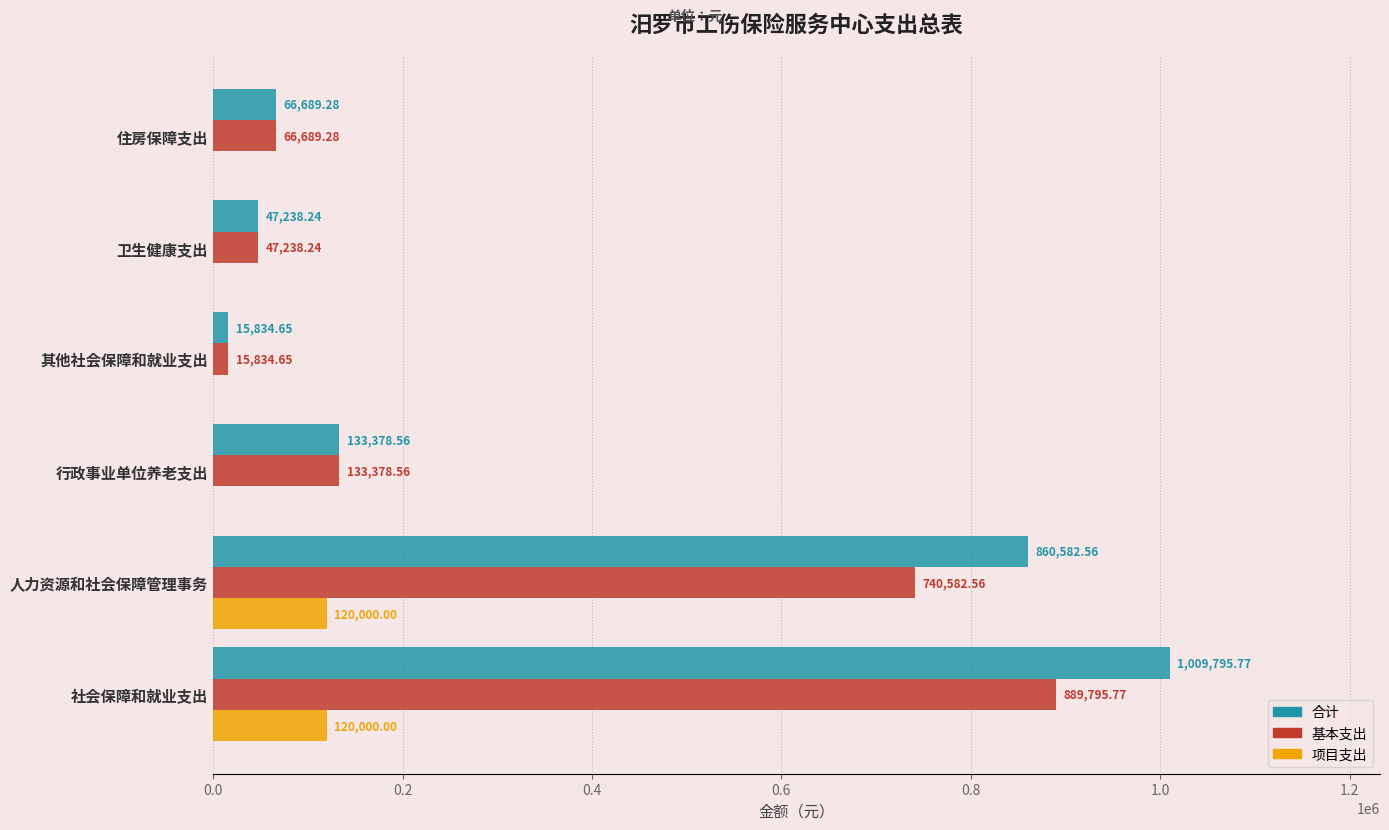

What is the sum of the 项目支出 values at 住房保障支出 and 社会保障和就业支出?

120000.0